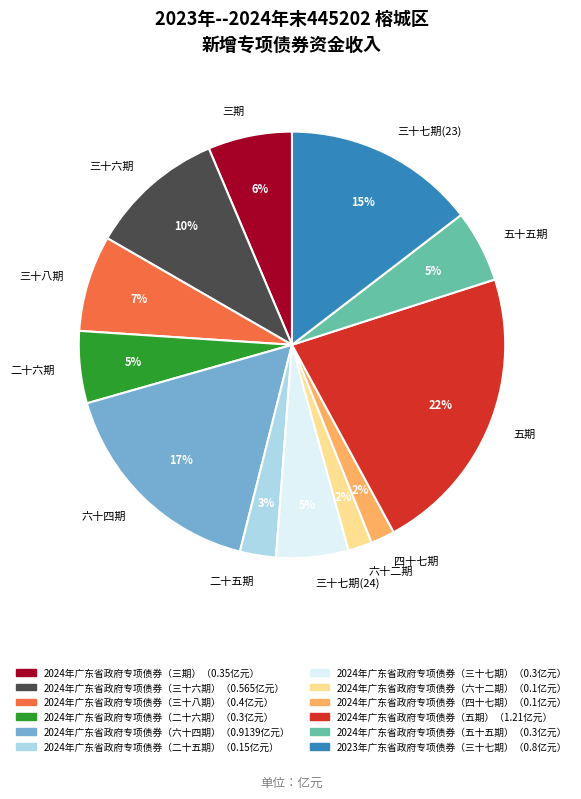

Combined, do 三十八期 and 三十七期(23) account for over 50%?

No